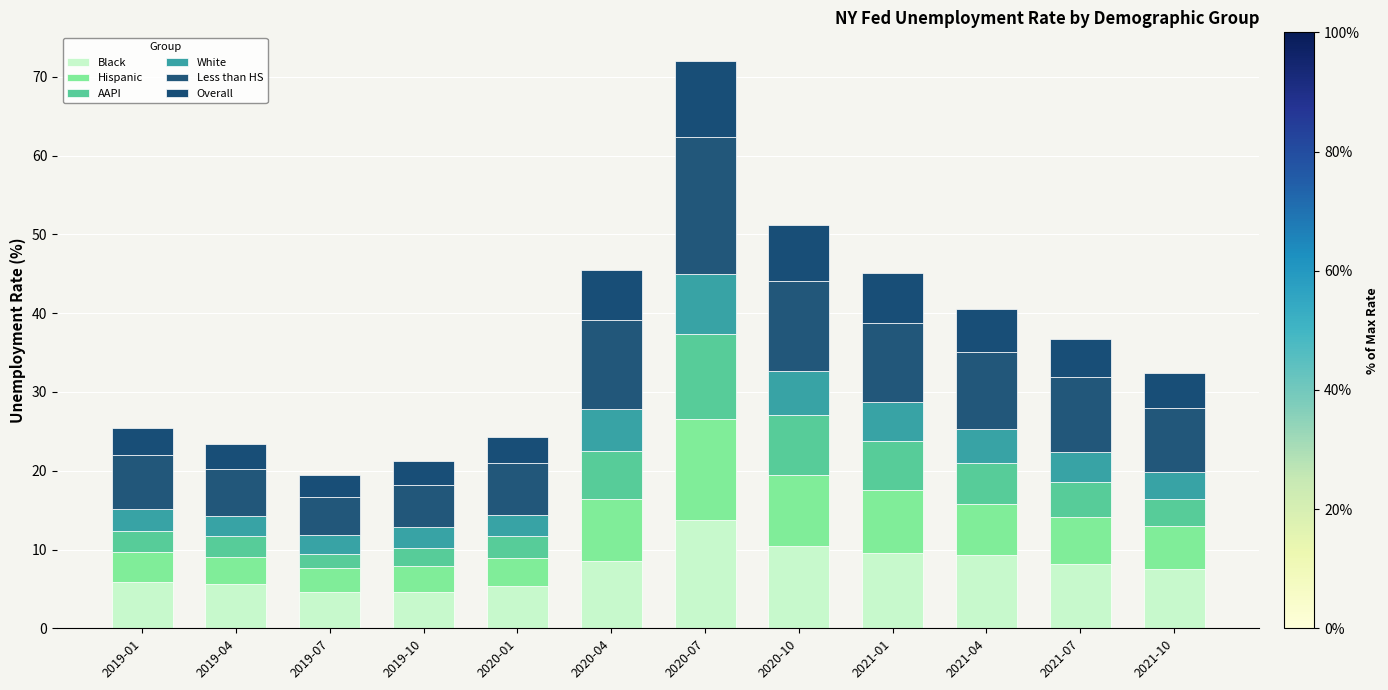

What is the approximate value of Black at 2019-01?

5.9